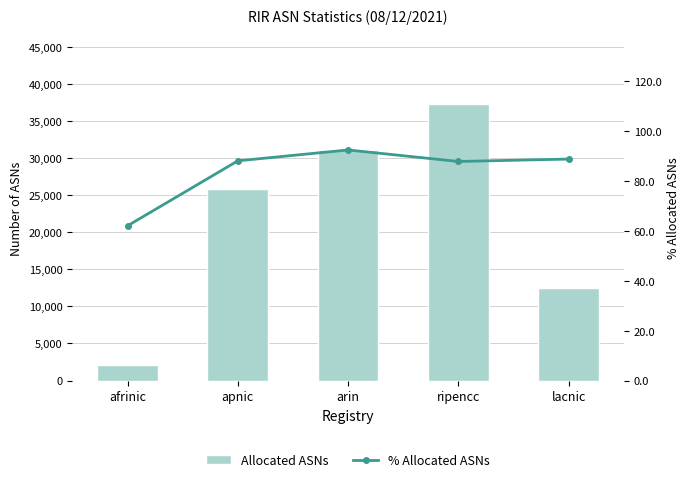

Which series changed the most between afrinic and lacnic?

Allocated ASNs